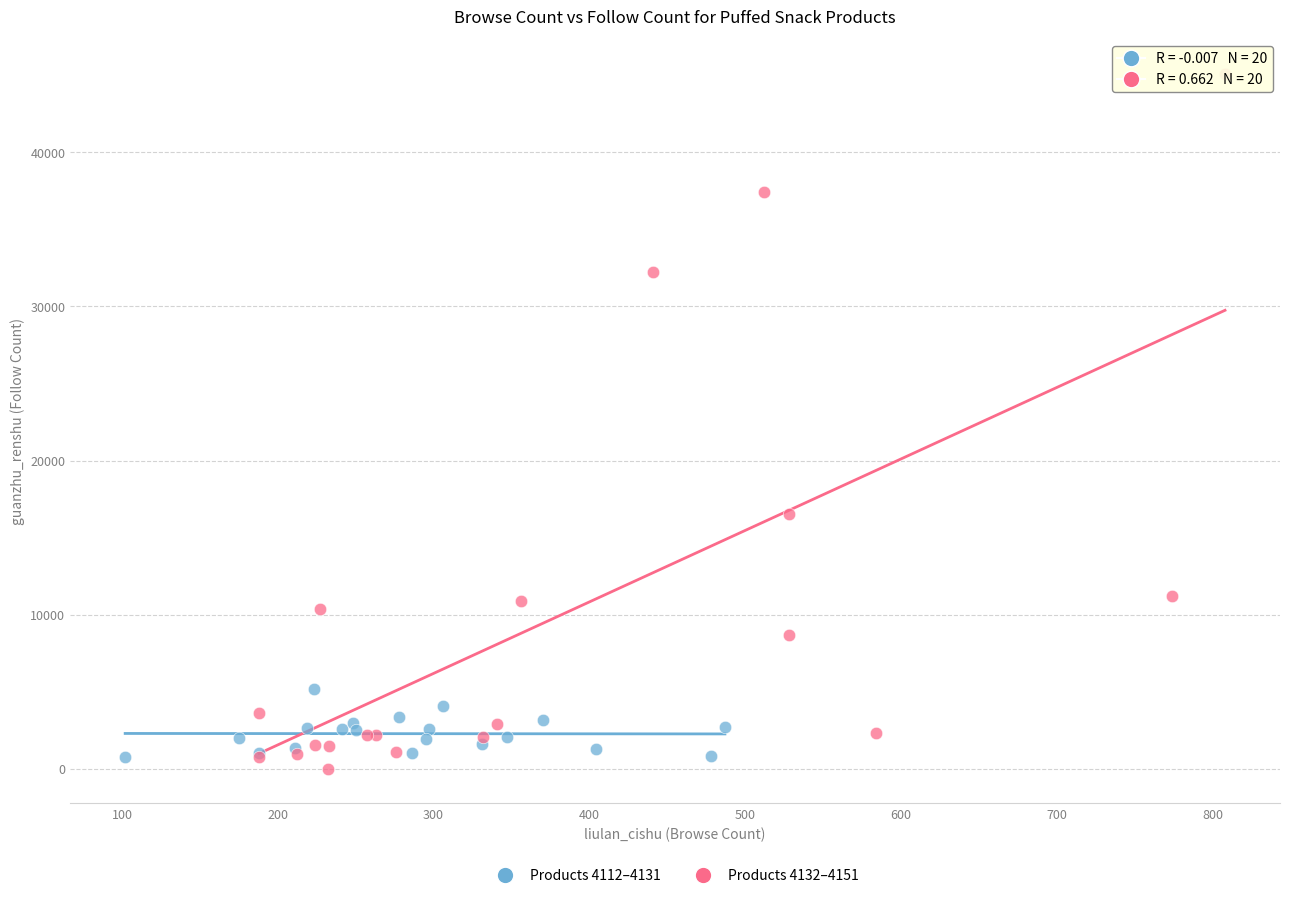

Which series contains the highest Y value?

Products 4132–4151